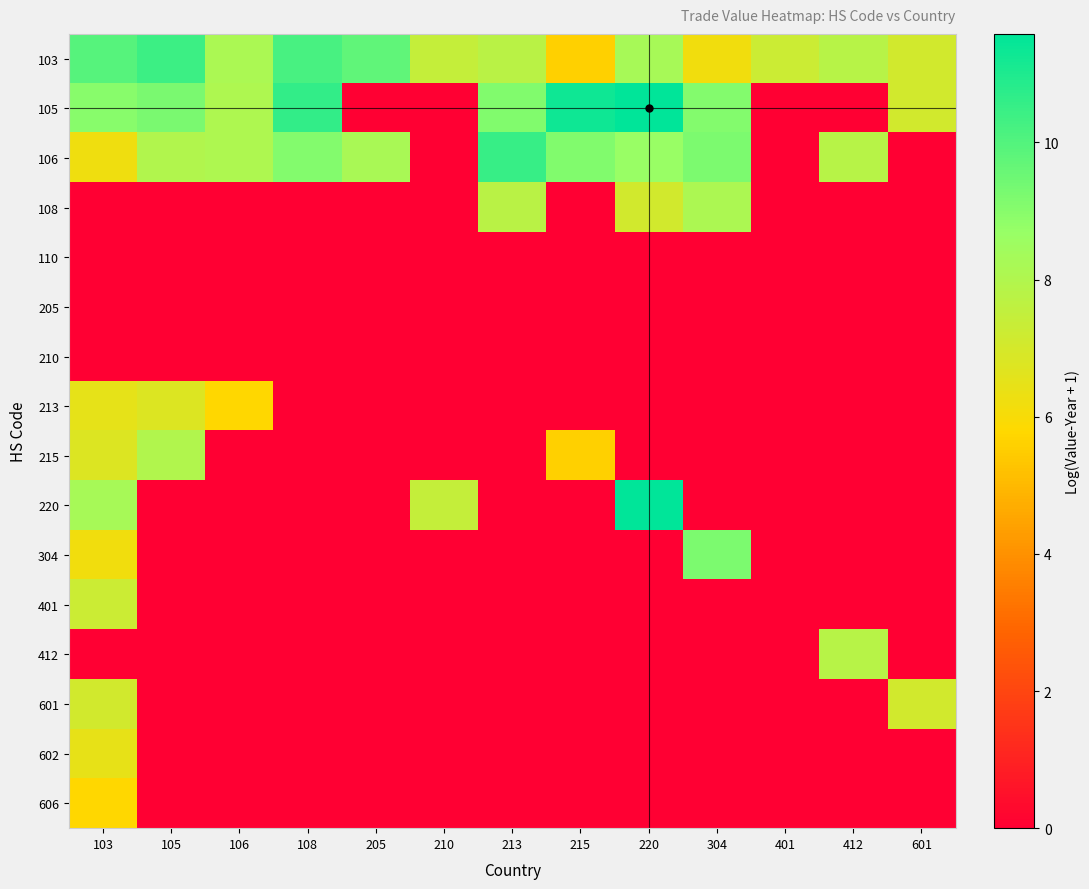

Rank the series by their maximum value, from highest to lowest.

105, 220, 106, 103, 304, 108, 215, 412, 401, 601, 213, 602, 606, 110, 205, 210